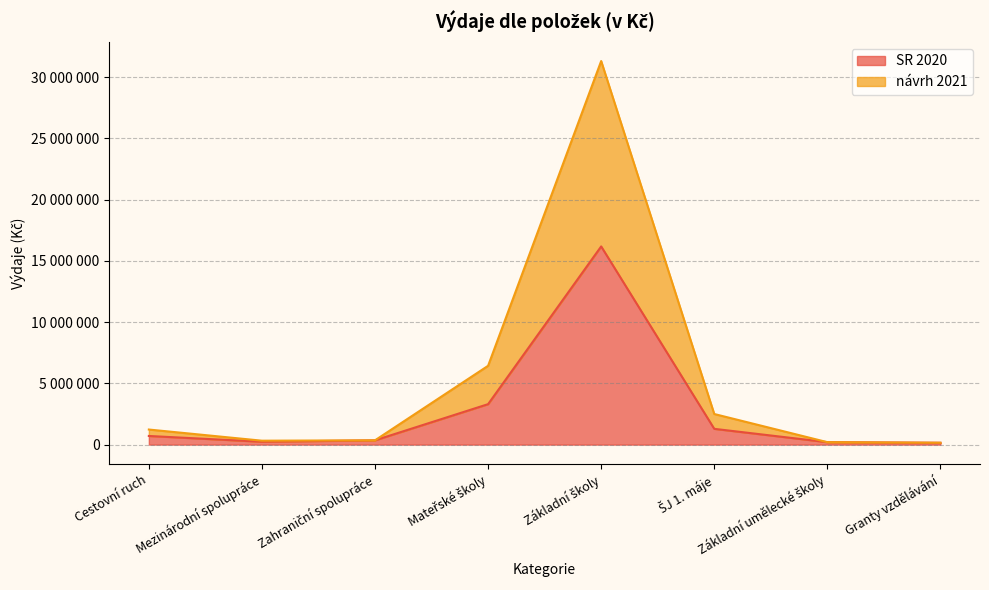

List the series in order of their peak value, lowest first.

SR 2020, návrh 2021